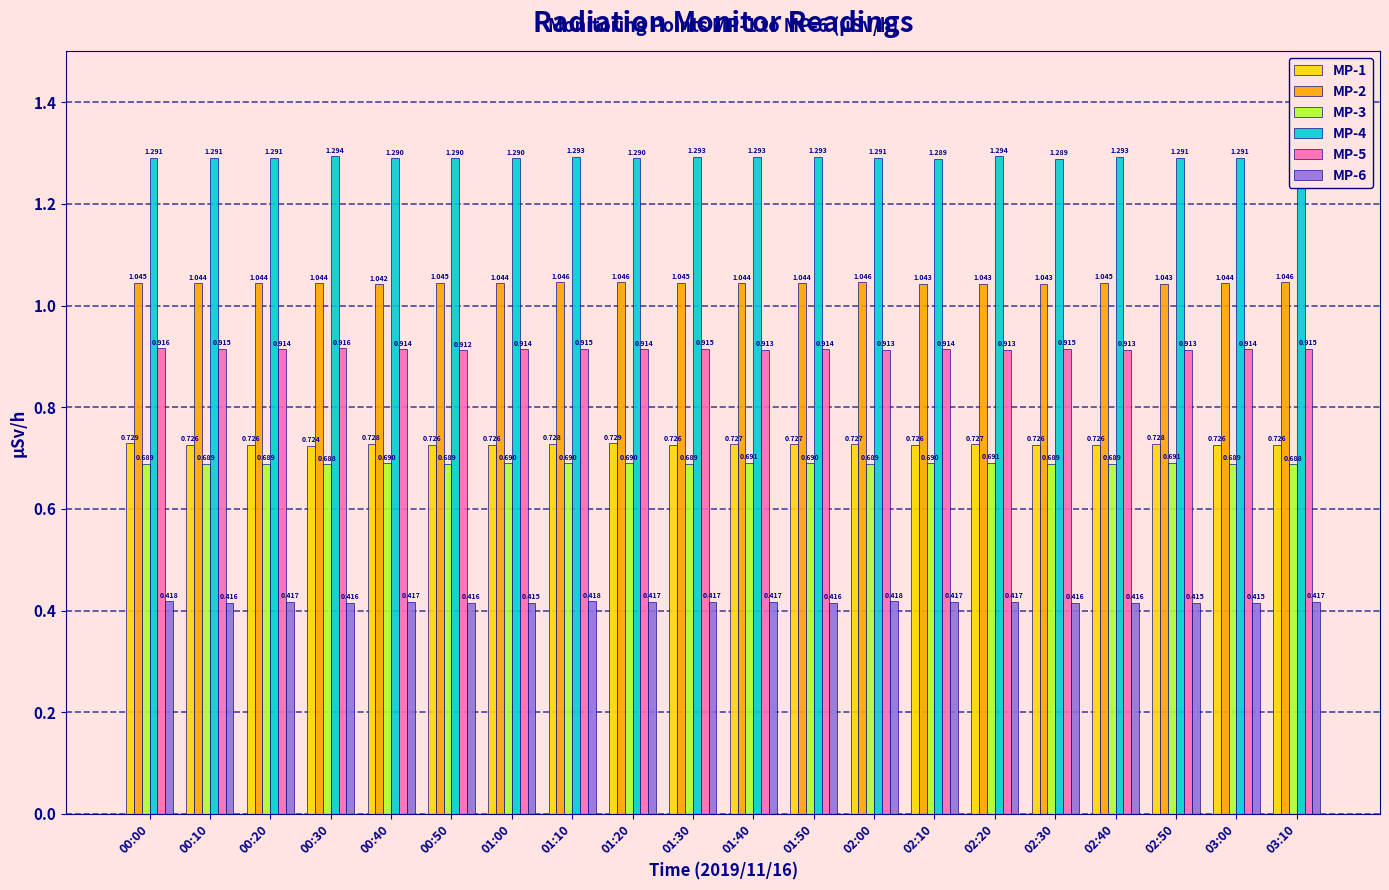

Is the value of MP-6 at 01:30 greater than the value of MP-1 at 01:40?

No